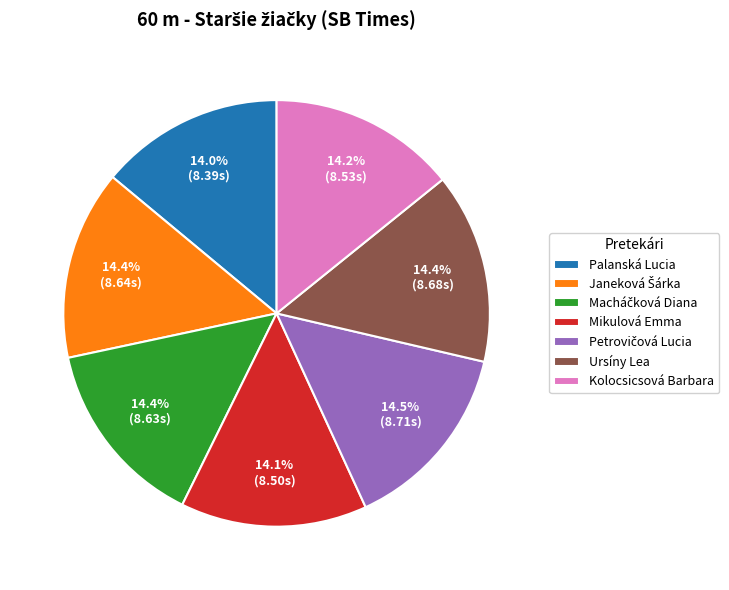

To the nearest percent, what percentage of the pie is Mikulová Emma?

14%